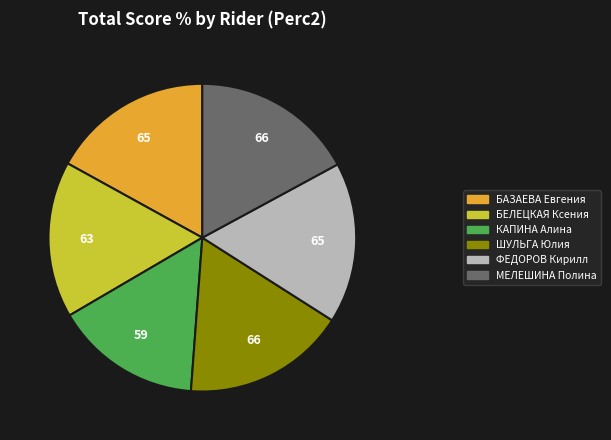

What is the smallest slice in the pie chart?

КАПИНА Алина